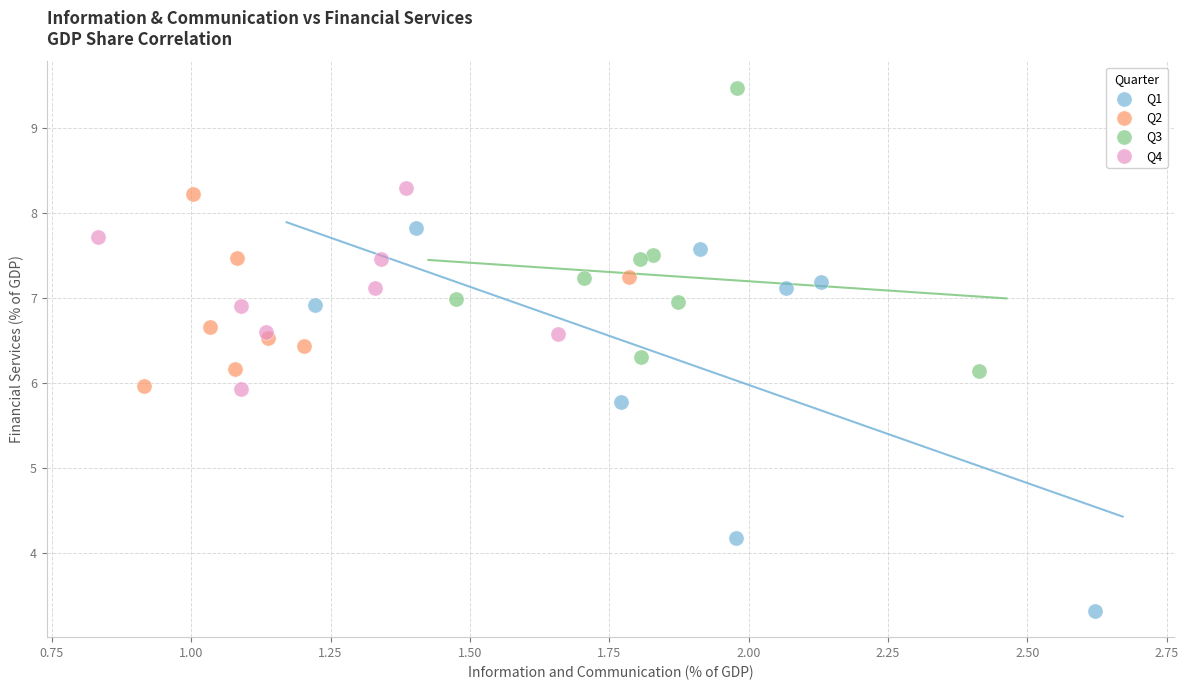

Which series contains the highest Y value?

Q3